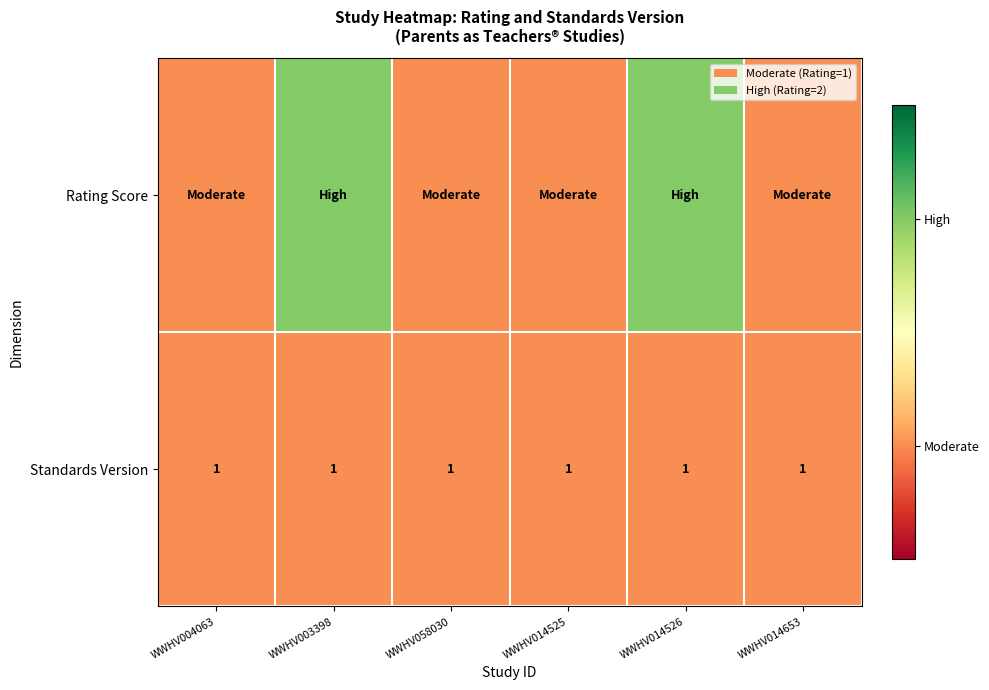

The value of Standards Version at WWHV003398 is 1. True or false?

True